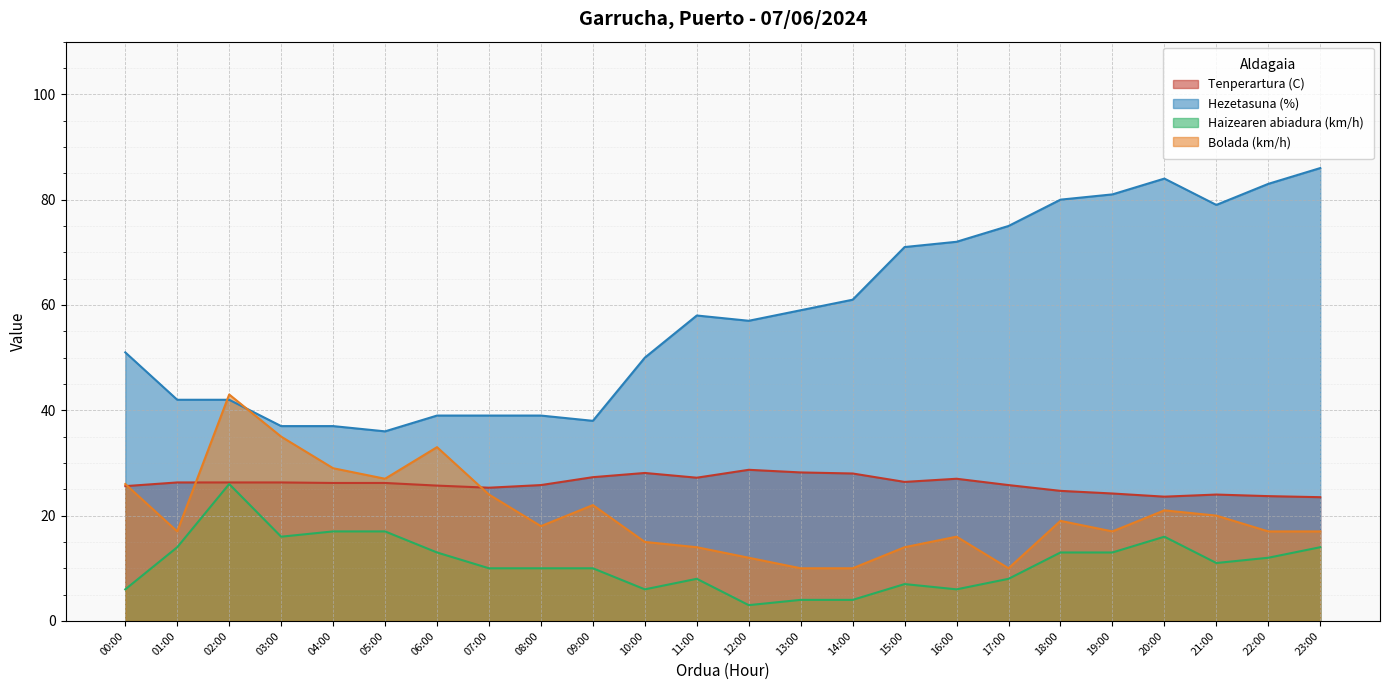

How many interior local valleys does the Tenperartura (C) series have?

4